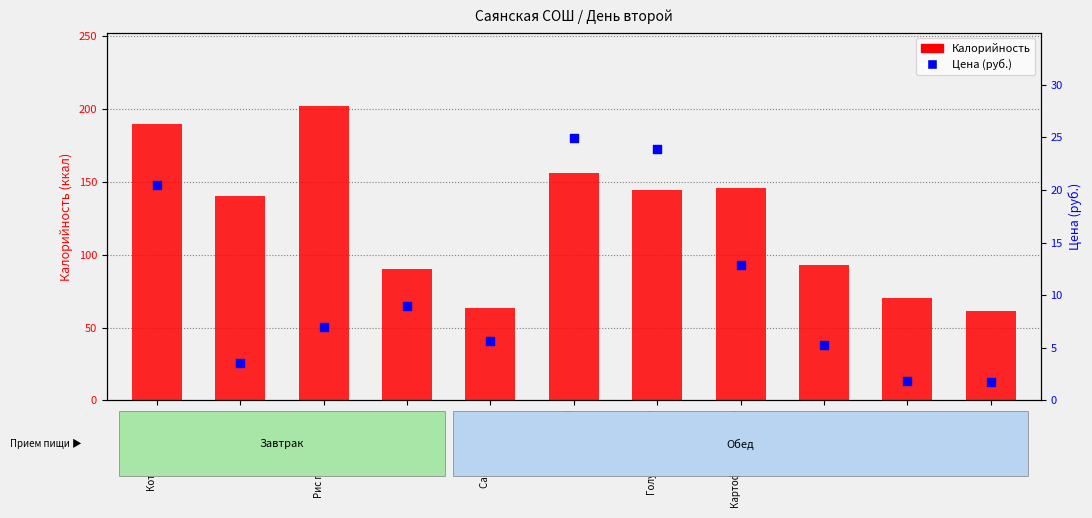

Is the value of Цена (руб.) at Котлета куриная greater than the value of Калорийность at хлеб черн.?

No